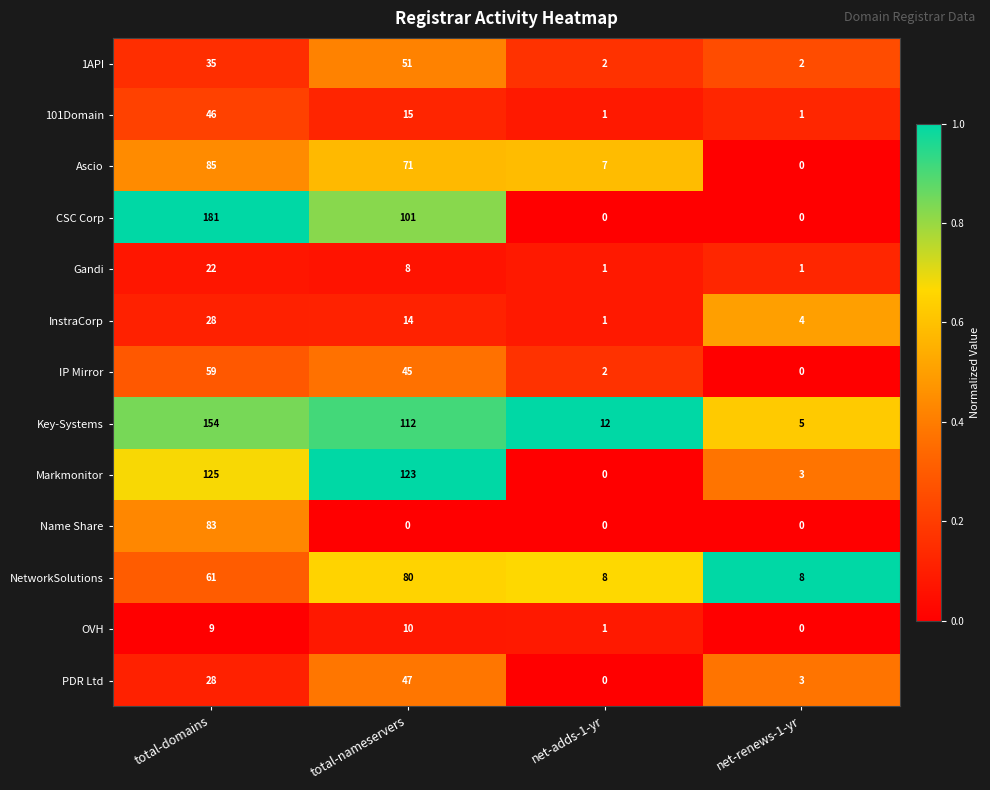

Which series has the widest spread of values?

CSC Corp